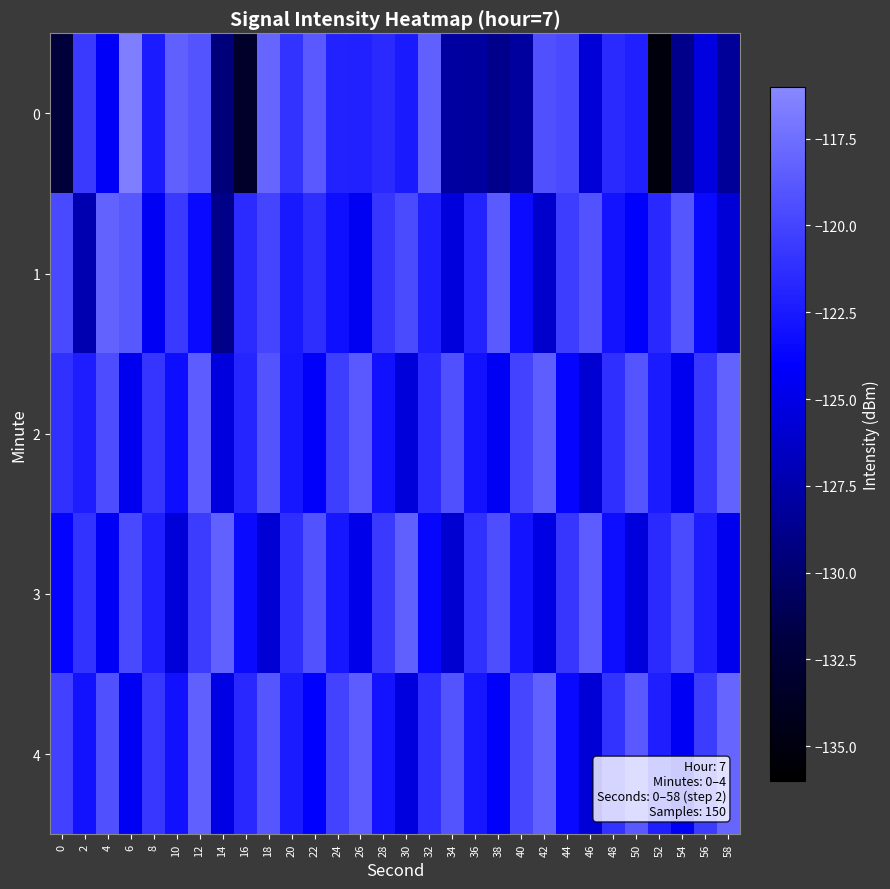

Reading left to right, transcribe all the data shown in this chart.

0: 0=-132.3	2=-120.6	4=-124.3	6=-116.6	8=-122.4	10=-118.4	12=-119.1	14=-129.5	16=-133.3	18=-118.0	20=-121.0	22=-118.8	24=-122.0	26=-122.0	28=-121.5	30=-122.4	32=-118.4	34=-127.9	36=-128.1	38=-128.9	40=-128.0	42=-119.3	44=-119.7	46=-125.7	48=-121.5	50=-122.1	52=-135.1	54=-128.8	56=-125.3	58=-128.3
1: 0=-119.7	2=-127.3	4=-118.2	6=-118.8	8=-124.4	10=-120.7	12=-123.5	14=-128.9	16=-121.4	18=-119.9	20=-122.5	22=-121.3	24=-123.1	26=-124.5	28=-120.8	30=-119.6	32=-122.2	34=-125.4	36=-121.9	38=-118.7	40=-123.3	42=-126.1	44=-120.4	46=-119.2	48=-122.8	50=-124.0	52=-121.6	54=-118.9	56=-123.5	58=-125.7
2: 0=-121.1	2=-122.3	4=-119.5	6=-124.7	8=-120.9	10=-123.2	12=-118.6	14=-125.3	16=-121.8	18=-119.1	20=-122.6	22=-124.2	24=-120.3	26=-118.8	28=-123.0	30=-125.5	32=-121.4	34=-119.3	36=-122.9	38=-124.4	40=-120.1	42=-118.5	44=-123.7	46=-125.9	48=-121.2	50=-119.0	52=-122.4	54=-124.6	56=-120.7	58=-118.2
3: 0=-123.8	2=-121.0	4=-124.3	6=-119.7	8=-122.1	10=-125.6	12=-120.5	14=-118.3	16=-123.4	18=-125.8	20=-121.3	22=-119.2	24=-122.7	26=-124.9	28=-120.6	30=-118.4	32=-123.6	34=-126.0	36=-121.1	38=-119.4	40=-122.8	42=-125.1	44=-120.8	46=-118.6	48=-123.2	50=-125.4	52=-121.5	54=-119.6	56=-122.3	58=-124.7
4: 0=-120.2	2=-122.9	4=-119.3	6=-124.5	8=-120.7	10=-123.0	12=-118.4	14=-125.1	16=-121.6	18=-118.9	20=-122.4	22=-124.0	24=-120.1	26=-118.6	28=-122.8	30=-125.3	32=-121.2	34=-119.1	36=-122.7	38=-124.2	40=-119.9	42=-118.3	44=-123.5	46=-125.7	48=-121.0	50=-118.8	52=-122.2	54=-124.4	56=-120.5	58=-118.0